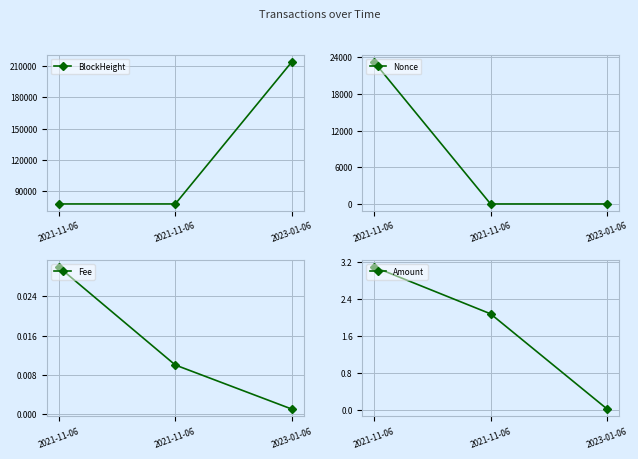

What is the difference between the maximum and minimum values in the Nonce series?

23302